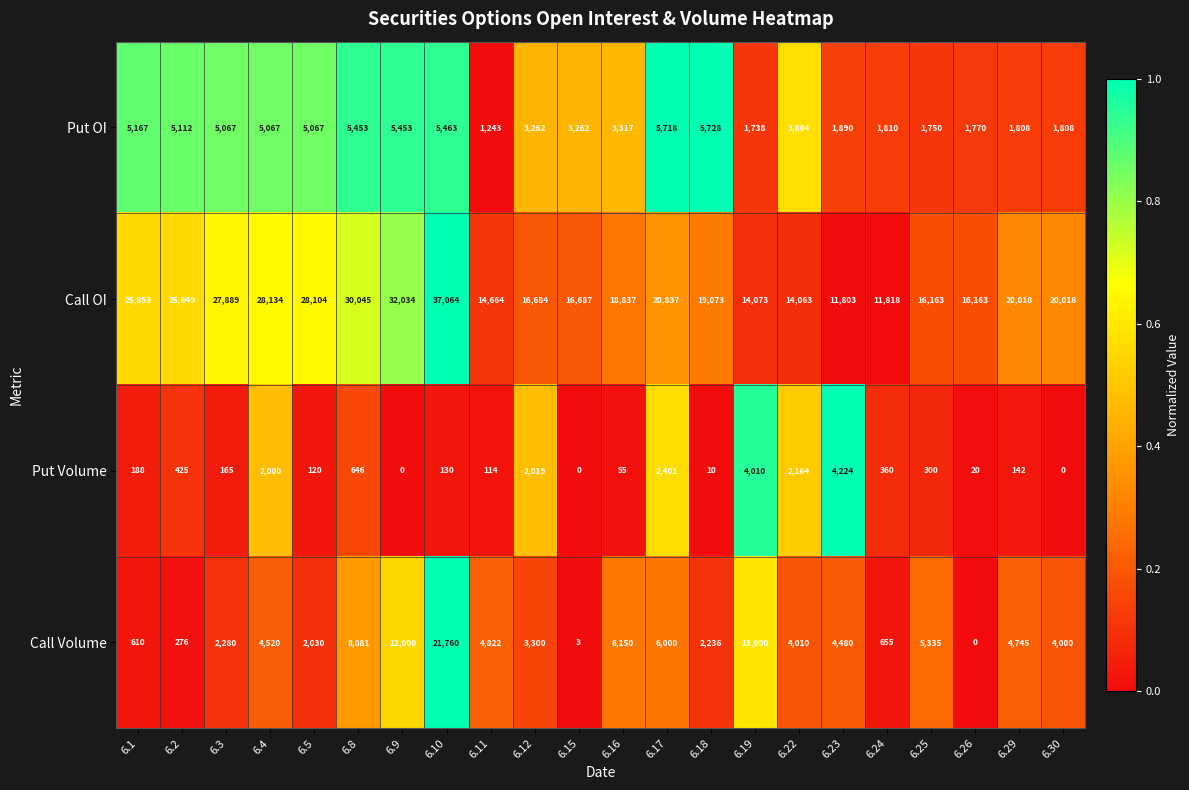

At which label does Put OI reach its minimum?

6.11